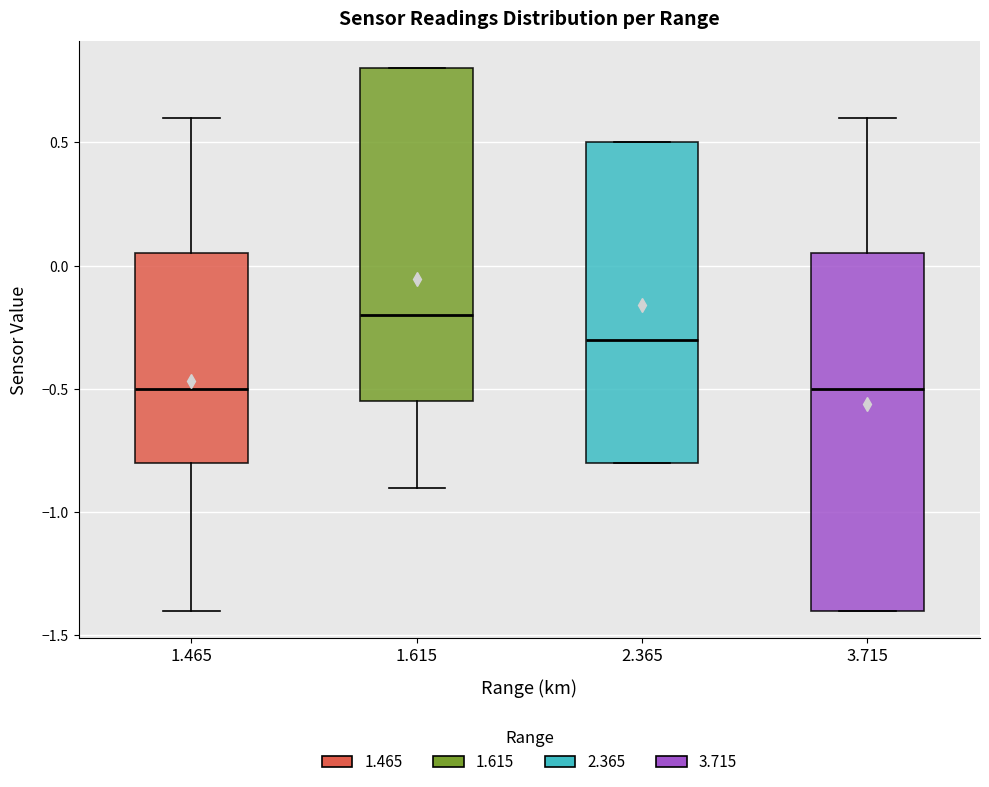

Where is the upper edge of the box at x = 3.715 on the y-axis? The values are not printed on the chart, so give them approximately, as read against the axis.

0.05